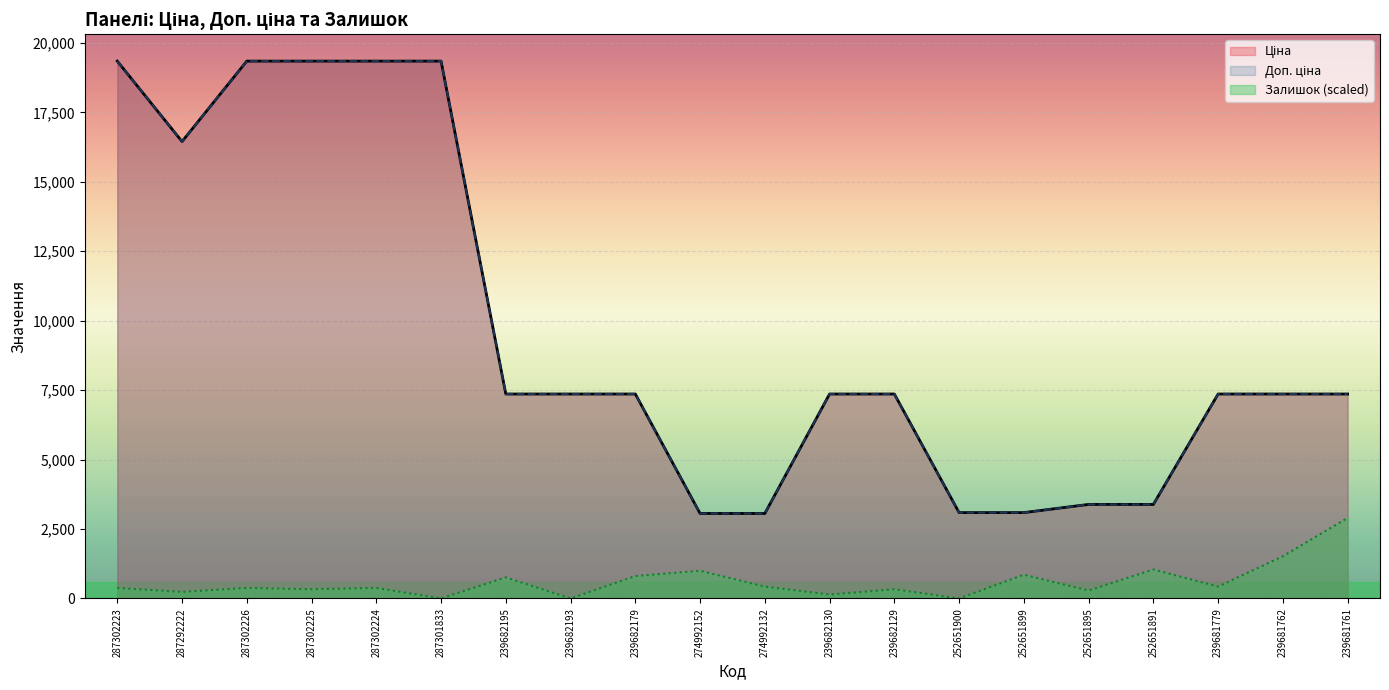

Between which two adjacent categories do Ціна and Доп. ціна first intersect?

252651899 and 252651895